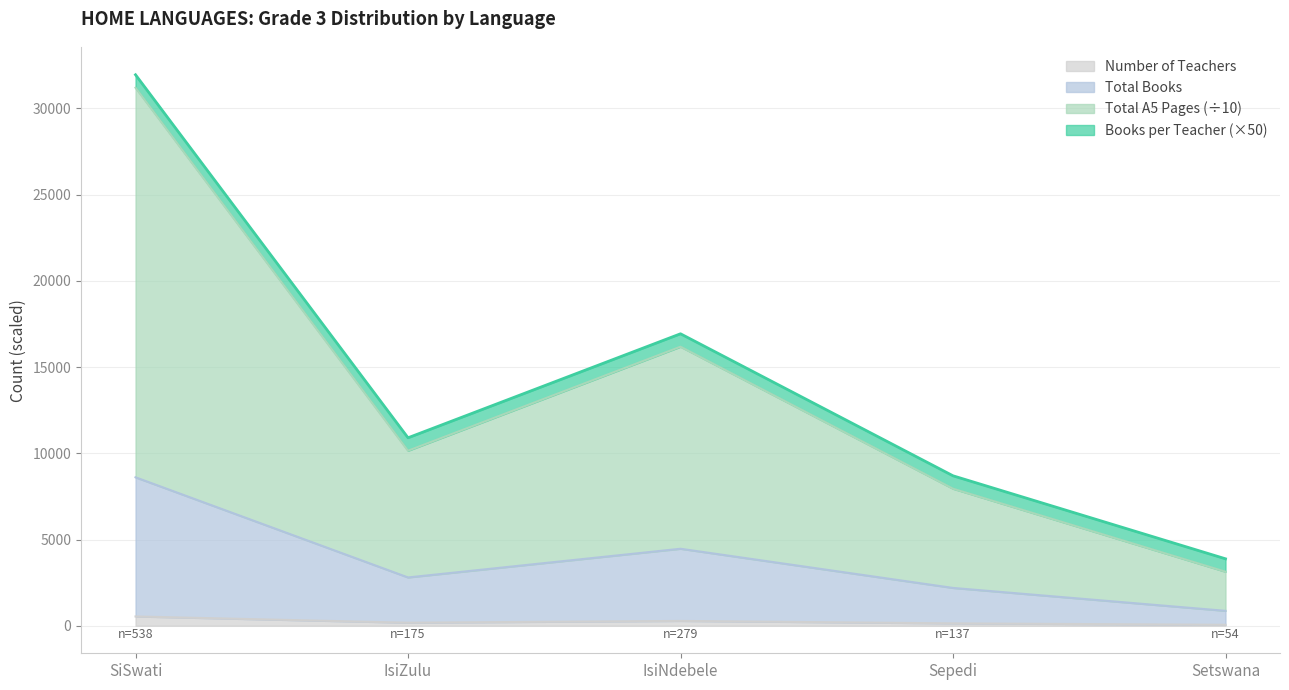

At which category does the chart reach its minimum across all series?

Setswana